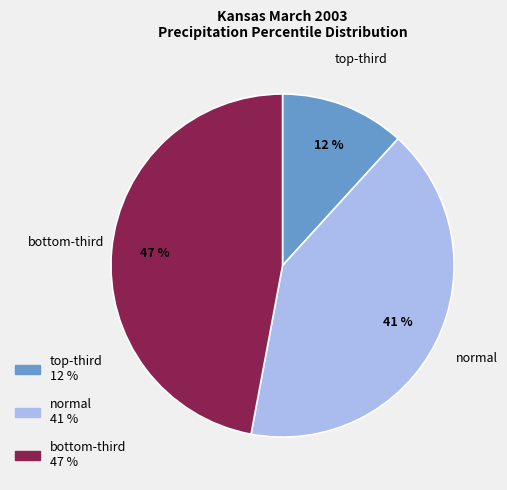

Is there a majority slice in this chart?

No